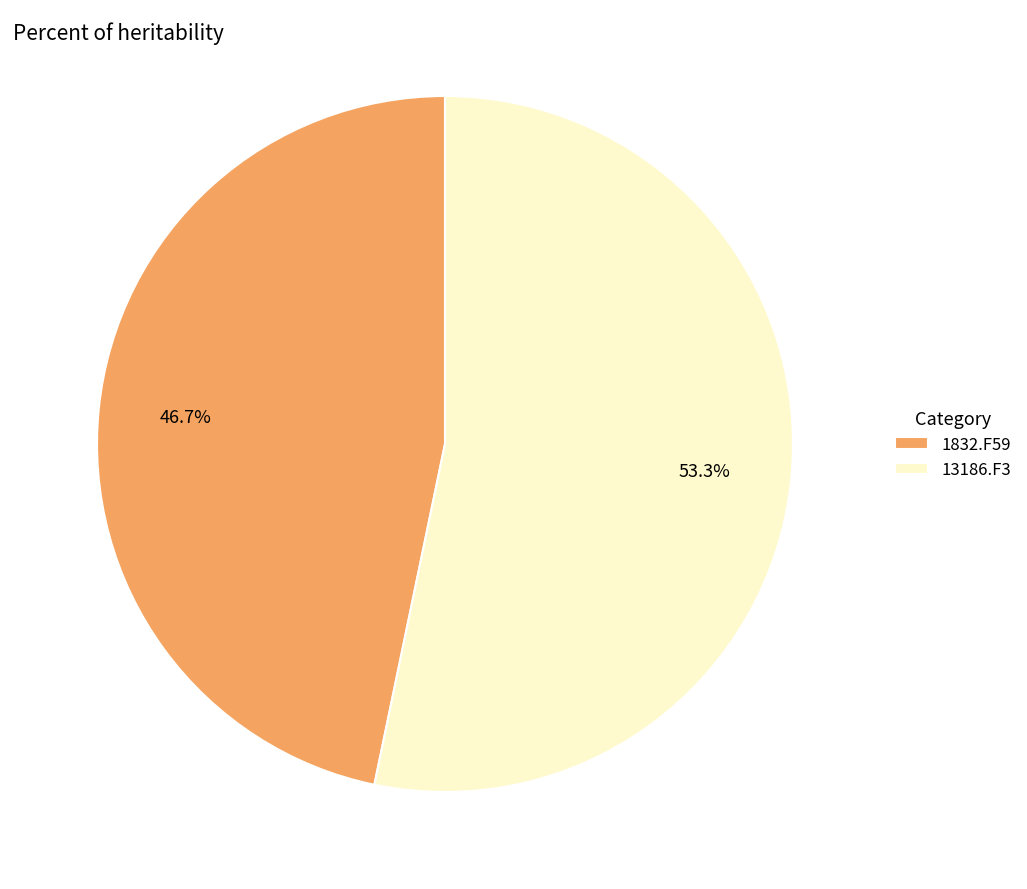

What percentage is the 13186.F3 slice, to the nearest percent?

53%